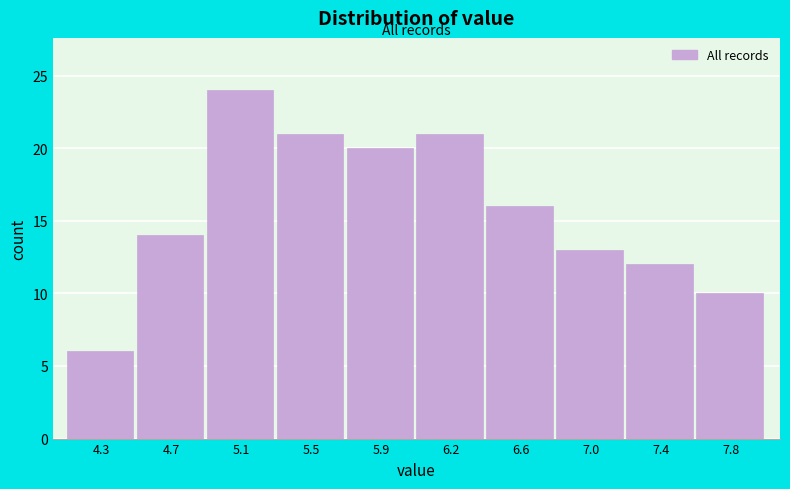

Reading right to left, extract all data points from this chart.

10	12	13	16	21	20	21	24	14	6